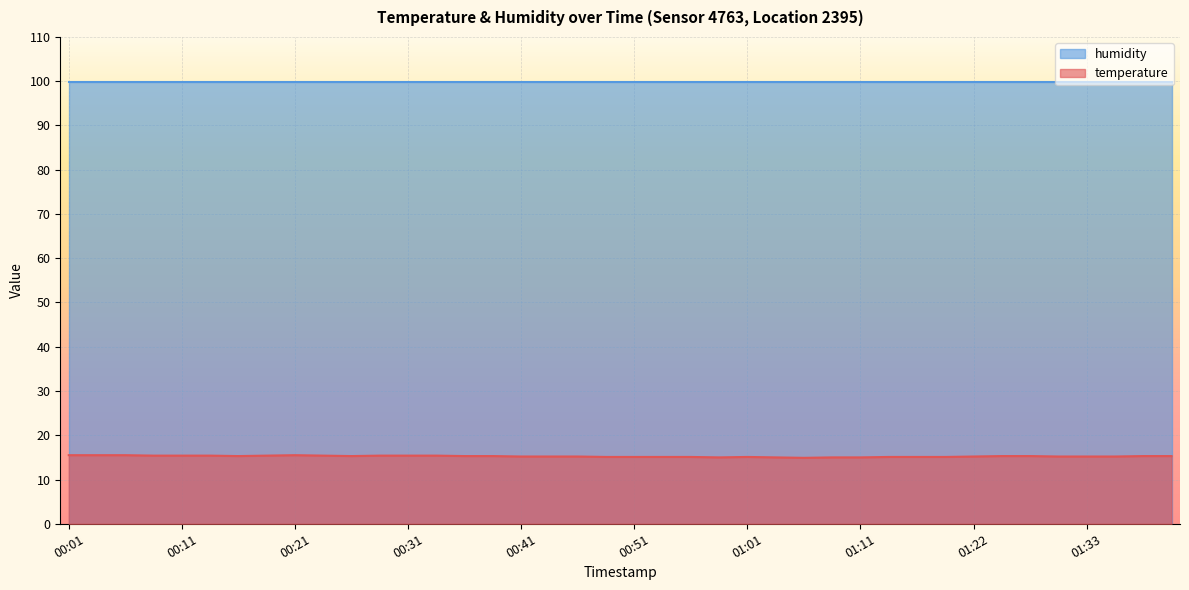

What is the difference between the second highest and second lowest values?

0.5